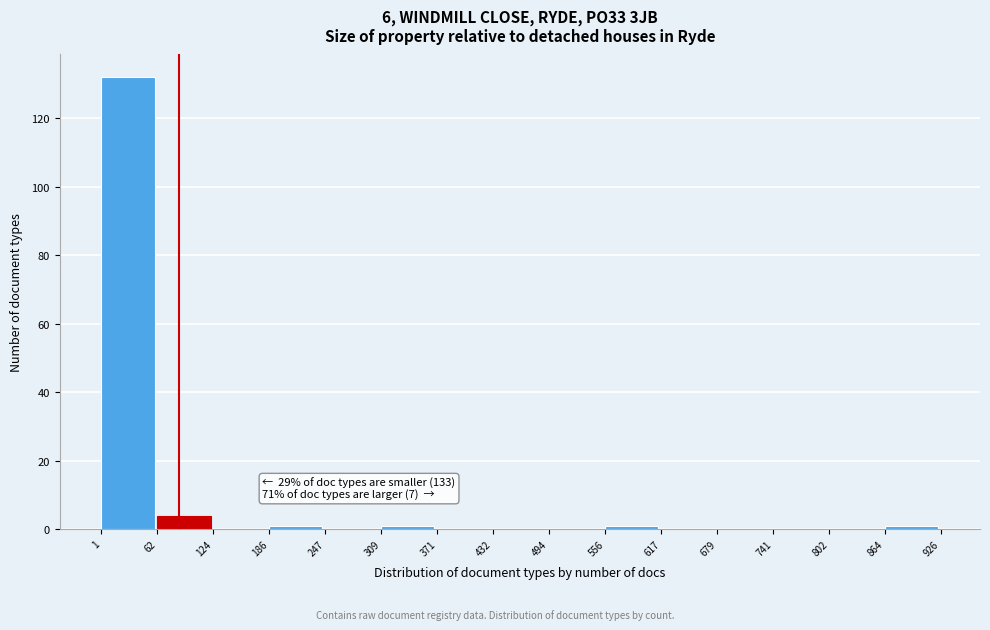

Which range on the x-axis has the tallest bar?

1 to 62